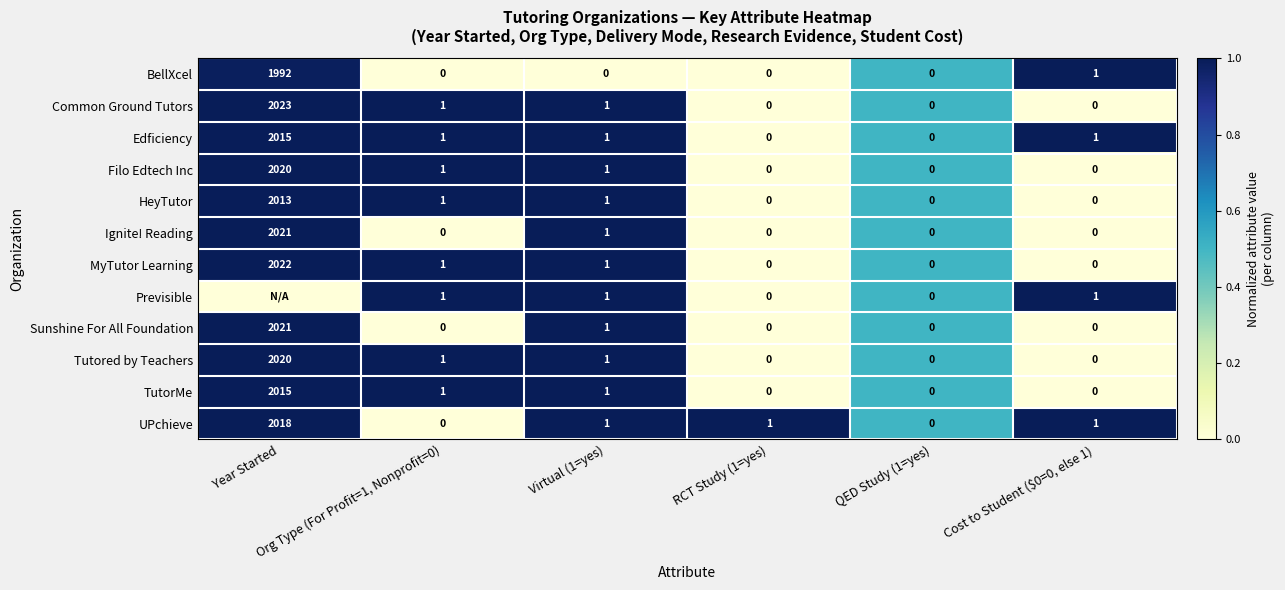

At which category is the sum across all series the highest?

Virtual (1=yes)